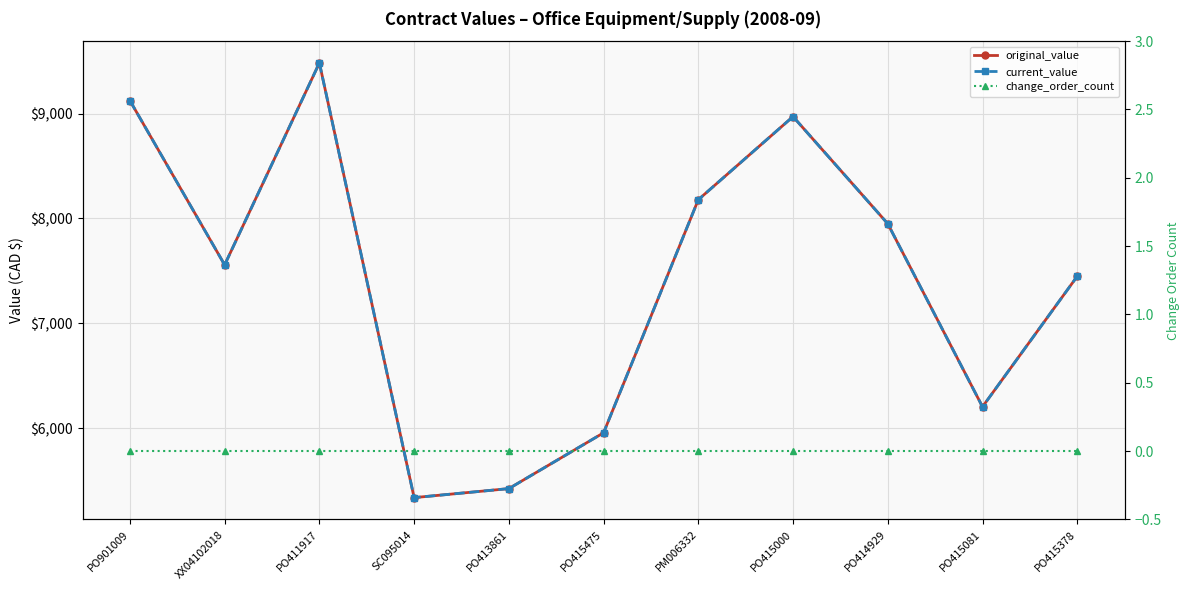

What is the minimum value for current_value?

5340.4